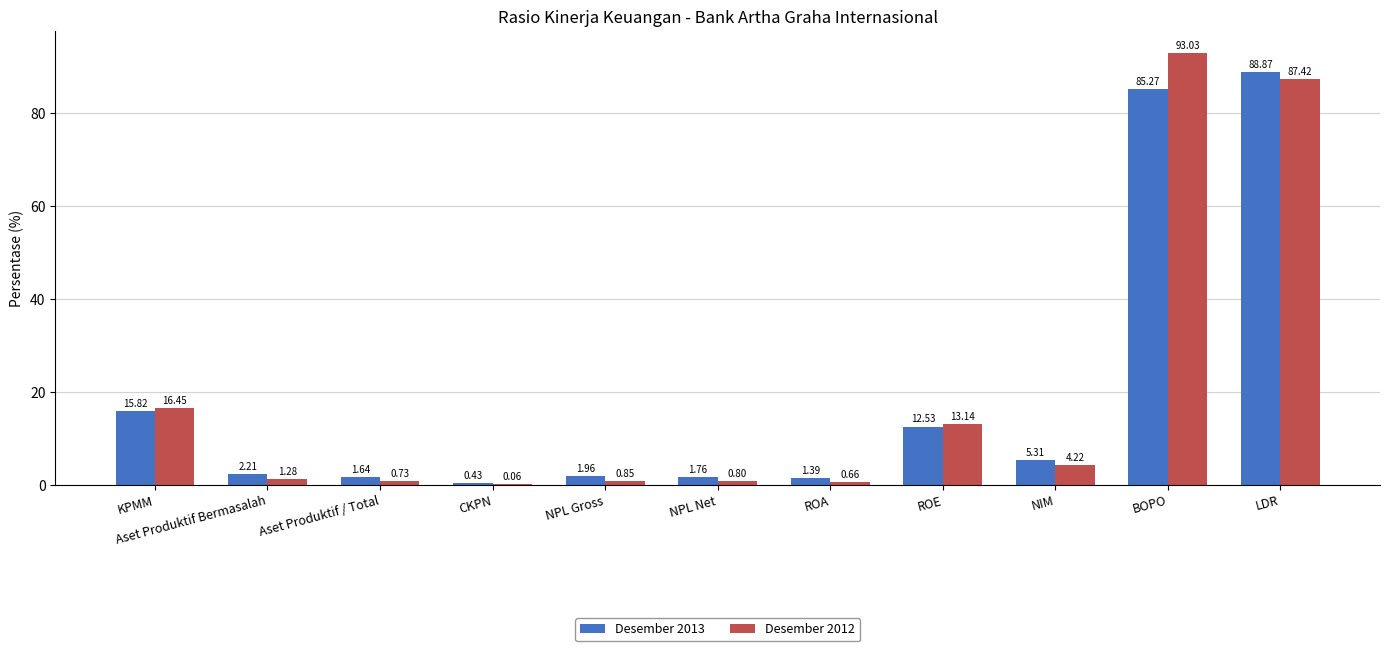

Are the bars grouped side by side (vs. stacked)?

Yes